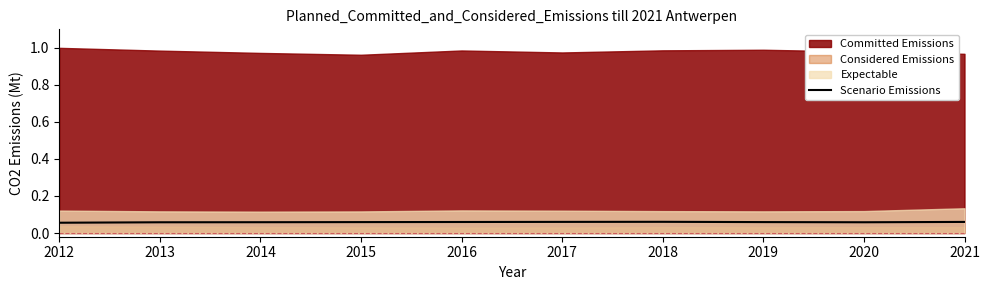

List the labels in order of value, largest first.

2018, 2017, 2021, 2016, 2019, 2015, 2014, 2020, 2013, 2012